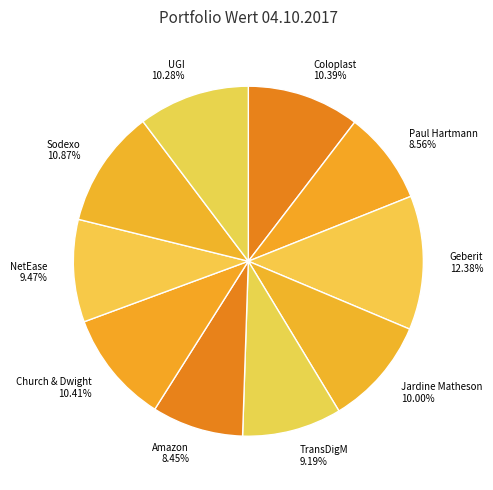

Is it true that TransDigM is 1% of the pie?

False